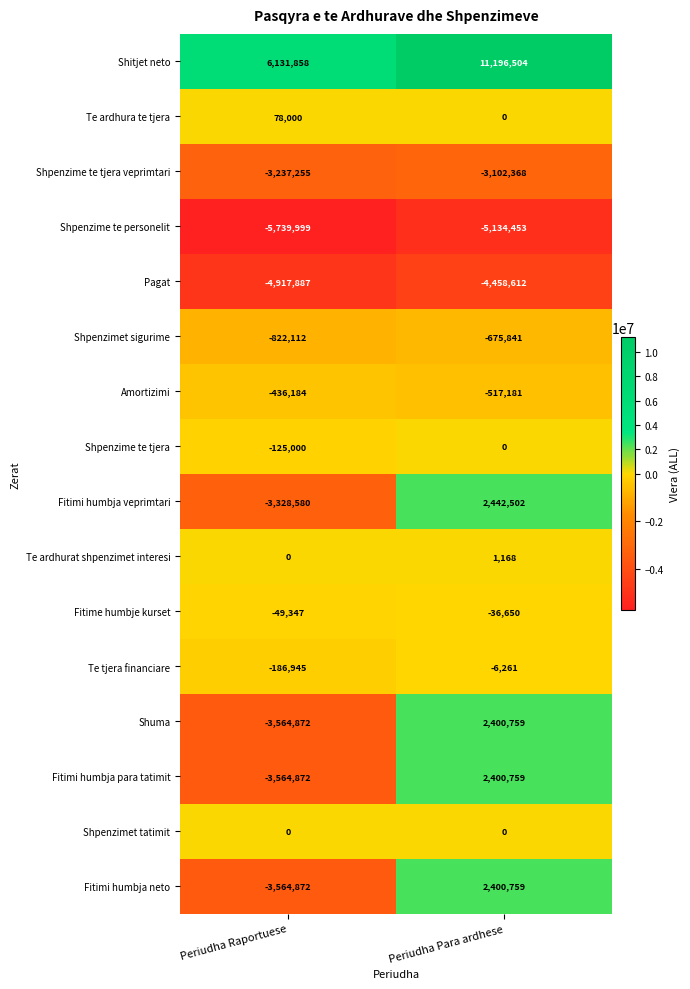

What is the difference between the Te ardhurat shpenzimet interesi values at Periudha Raportuese and Periudha Para ardhese?

1168